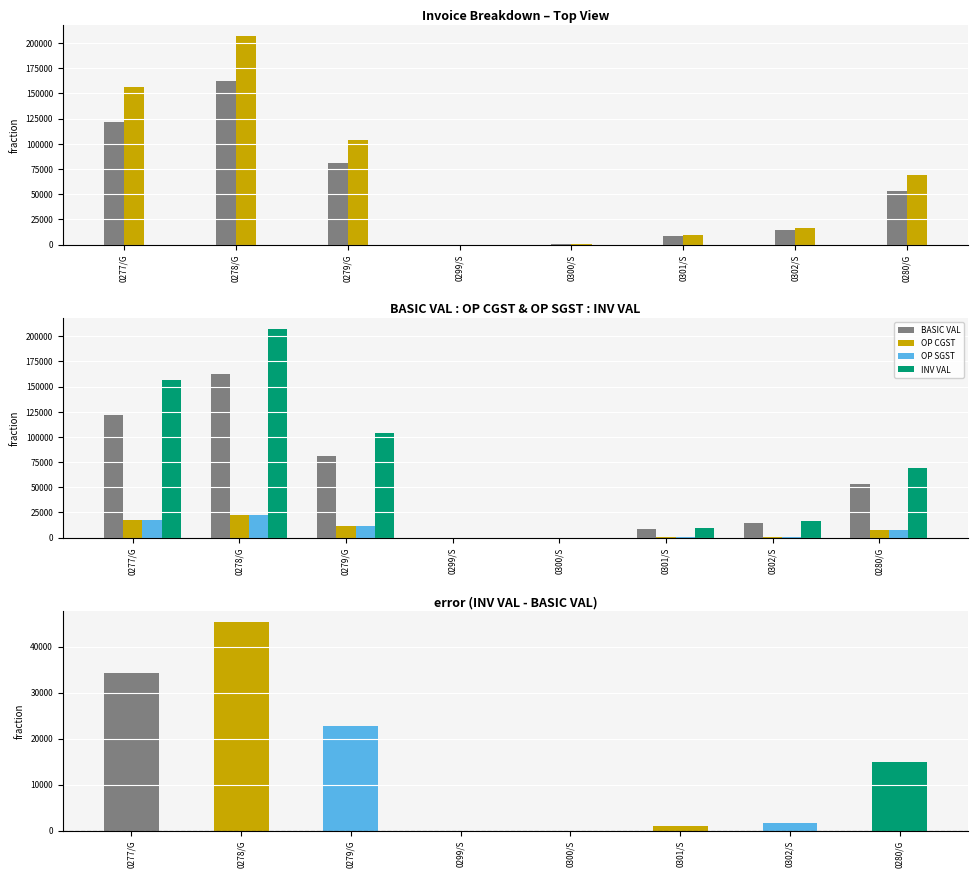

What is the sum of the OP SGST values at 0278/G and 0300/S?

22688.2